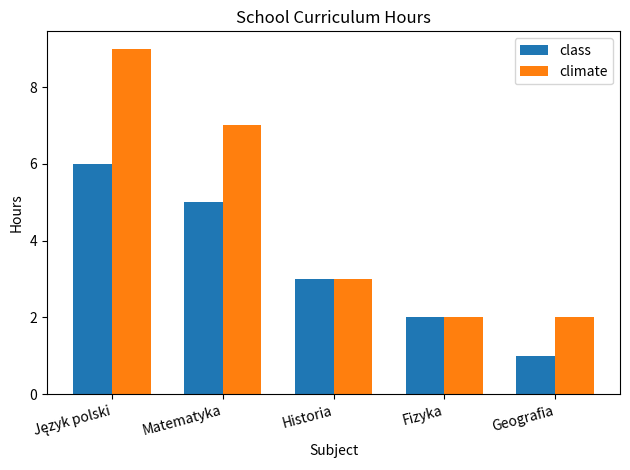

Which series has the largest total across all categories?

climate